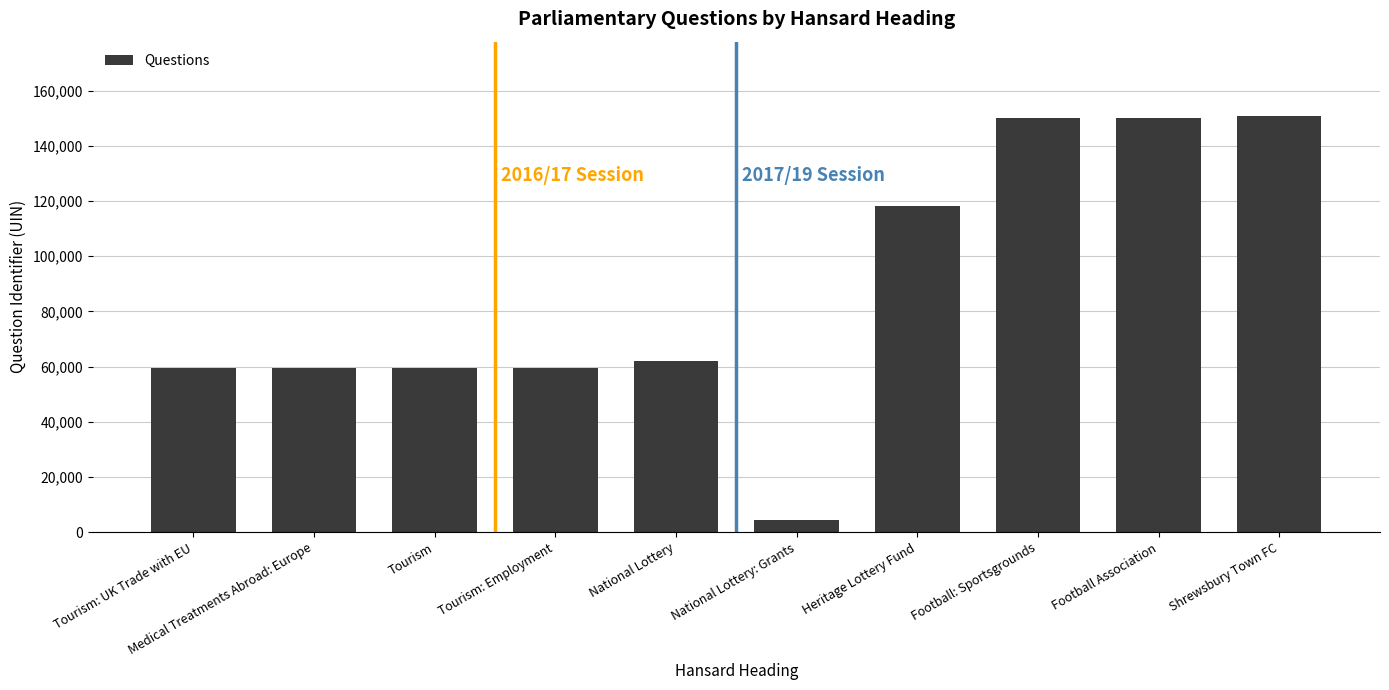

What is the difference between the maximum and minimum values?

146283